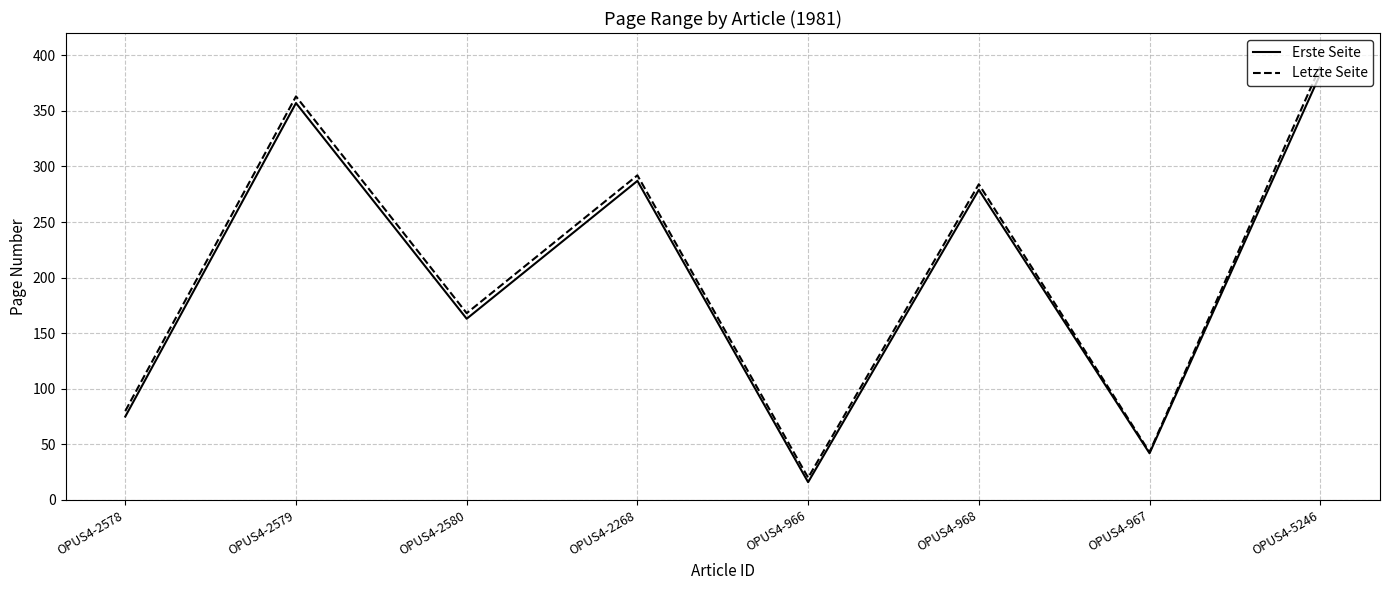

Which series has the largest total across all categories?

Letzte Seite